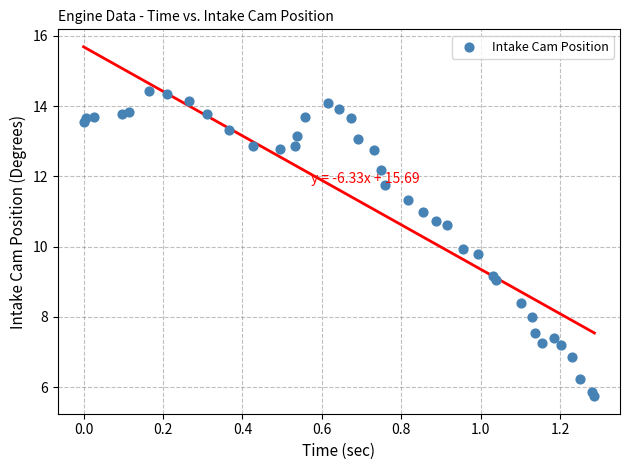

What is the range of Y values (max minus min)?

8.7